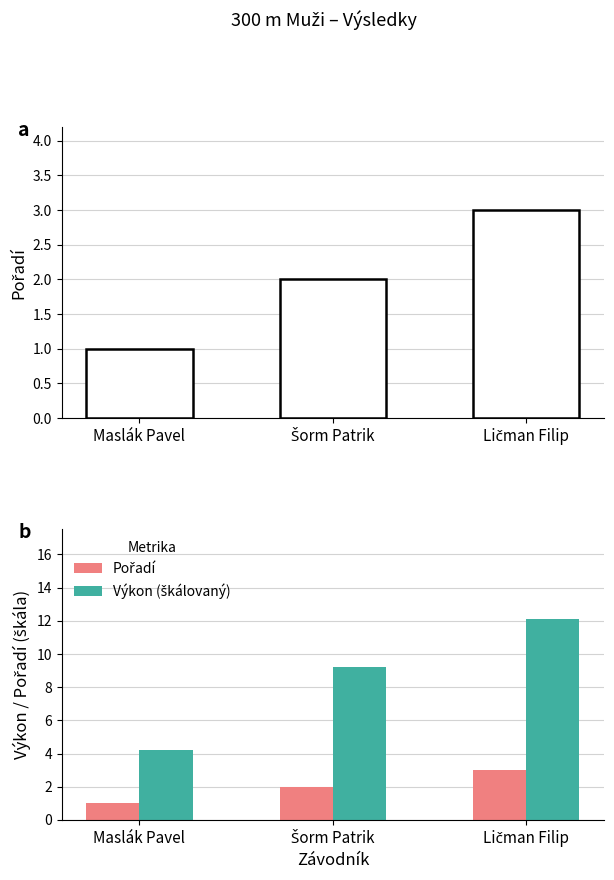

How many groups of bars are there?

3